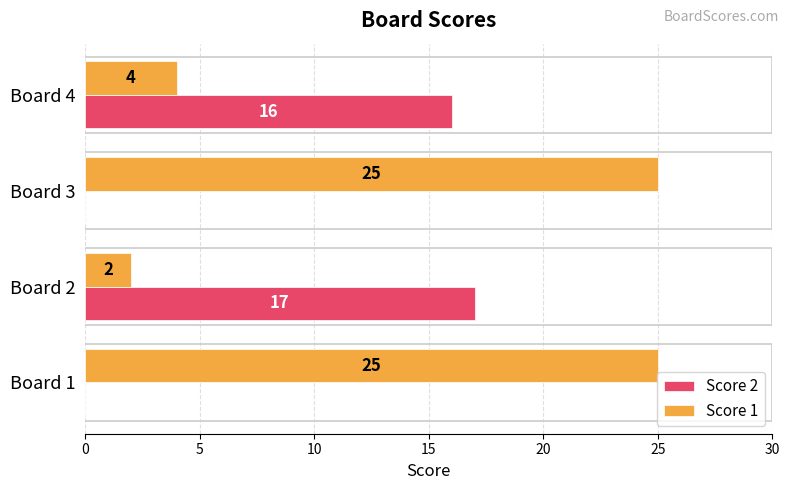

What is the sum of the Score 1 values at Board 1 and Board 2?

27